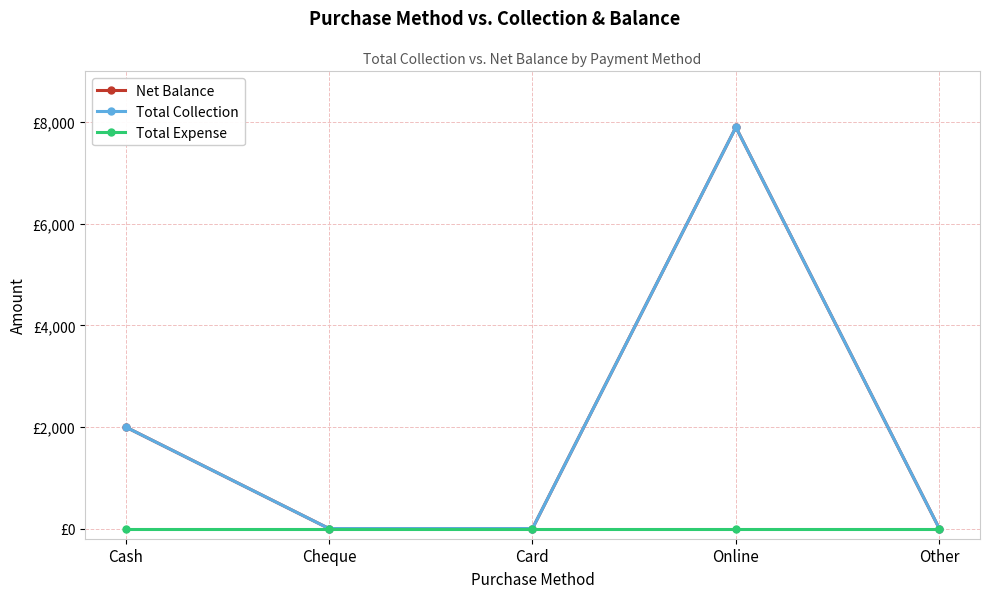

Does the chart have visible grid lines?

Yes